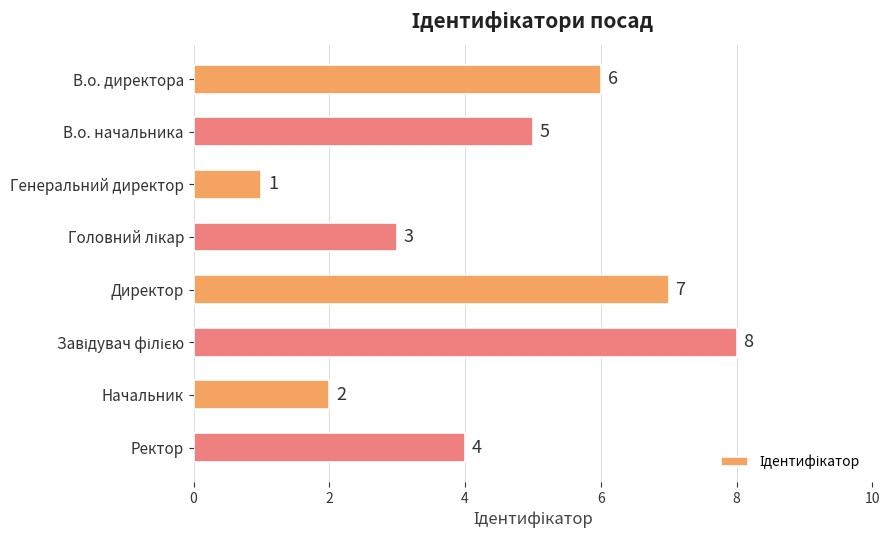

What is the label of the 4th bar from the bottom?

Директор